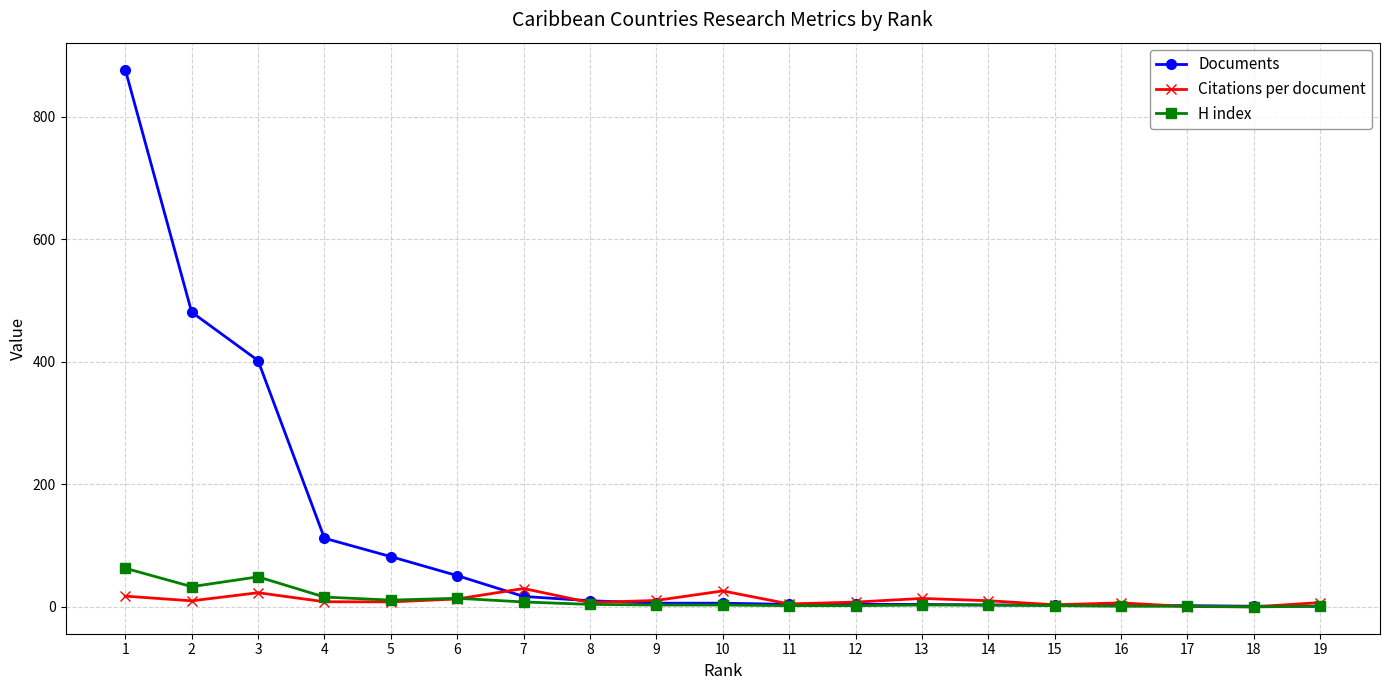

Between 1 and 19, which series saw the biggest shift?

Documents